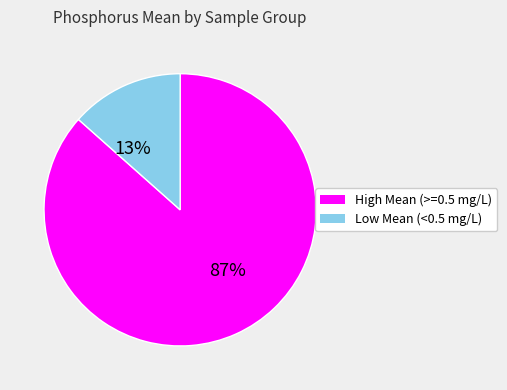

Is there a majority slice in this chart?

Yes